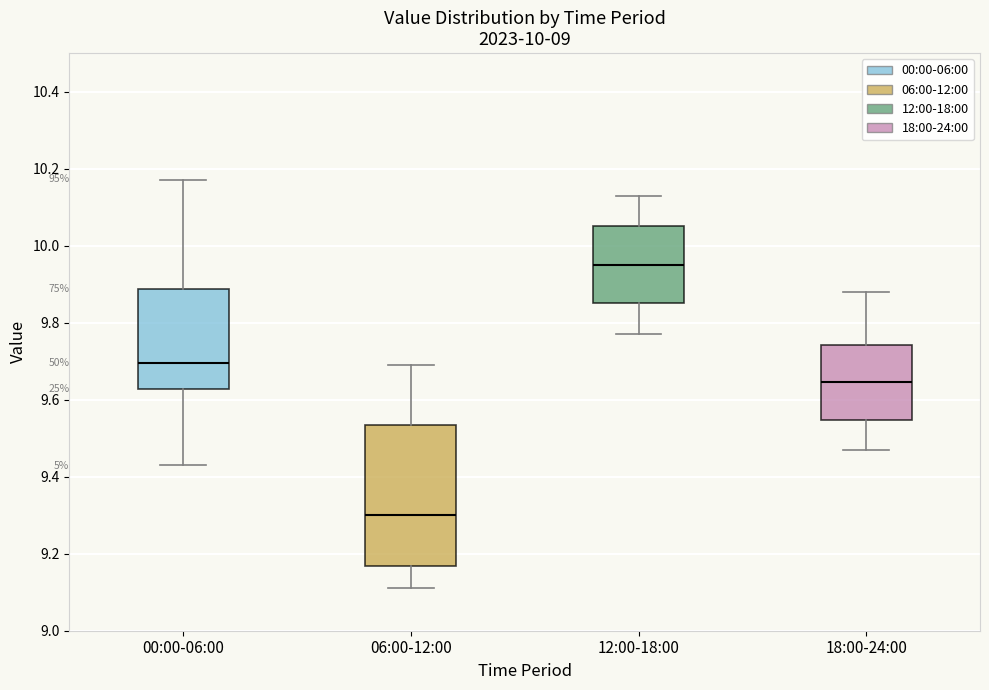

Which box is the tallest, from its lower edge to its upper edge?

06:00-12:00